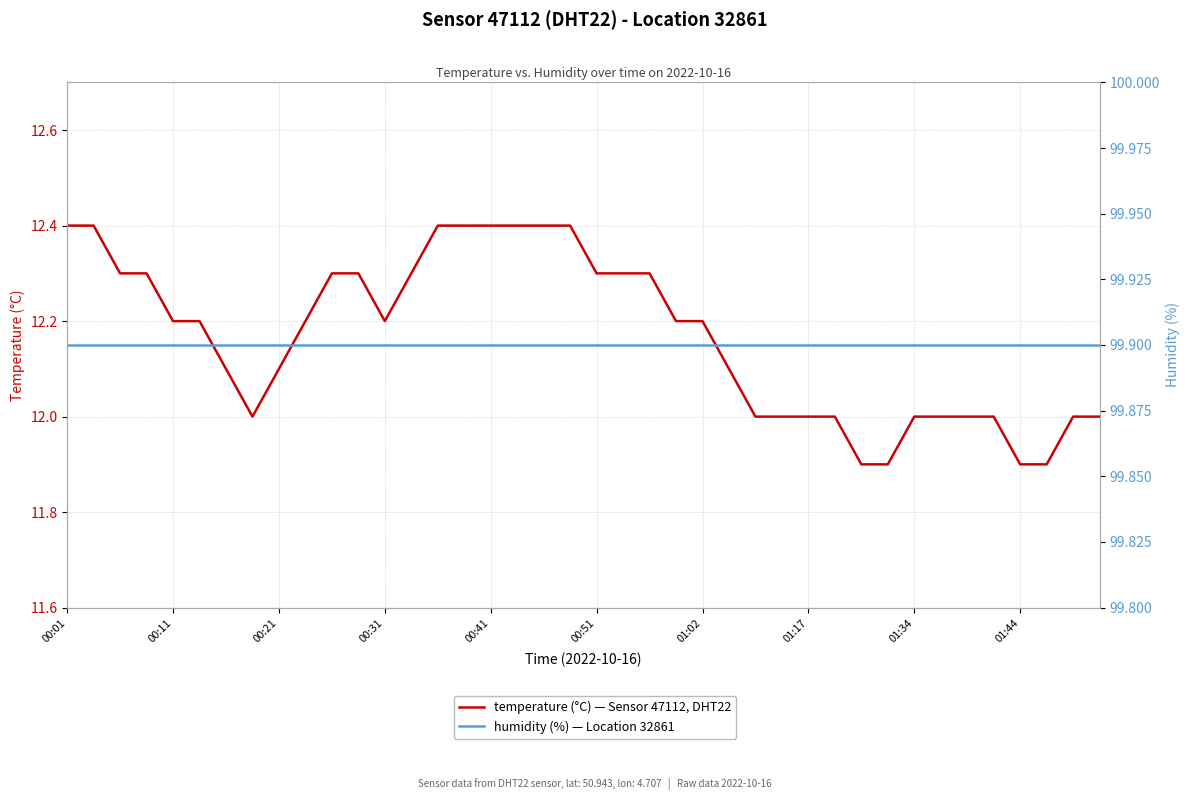

Reading left to right, transcribe all the data shown in this chart.

temperature: 12.4	12.4	12.3	12.3	12.2	12.2	12.1	12.0	12.1	12.2	12.3	12.3	12.2	12.3	12.4	12.4	12.4	12.4	12.4	12.4	12.3	12.3	12.3	12.2	12.2	12.1	12.0	12.0	12.0	12.0	11.9	11.9	12.0	12.0	12.0	12.0	11.9	11.9	12.0	12.0
humidity: 99.9	99.9	99.9	99.9	99.9	99.9	99.9	99.9	99.9	99.9	99.9	99.9	99.9	99.9	99.9	99.9	99.9	99.9	99.9	99.9	99.9	99.9	99.9	99.9	99.9	99.9	99.9	99.9	99.9	99.9	99.9	99.9	99.9	99.9	99.9	99.9	99.9	99.9	99.9	99.9